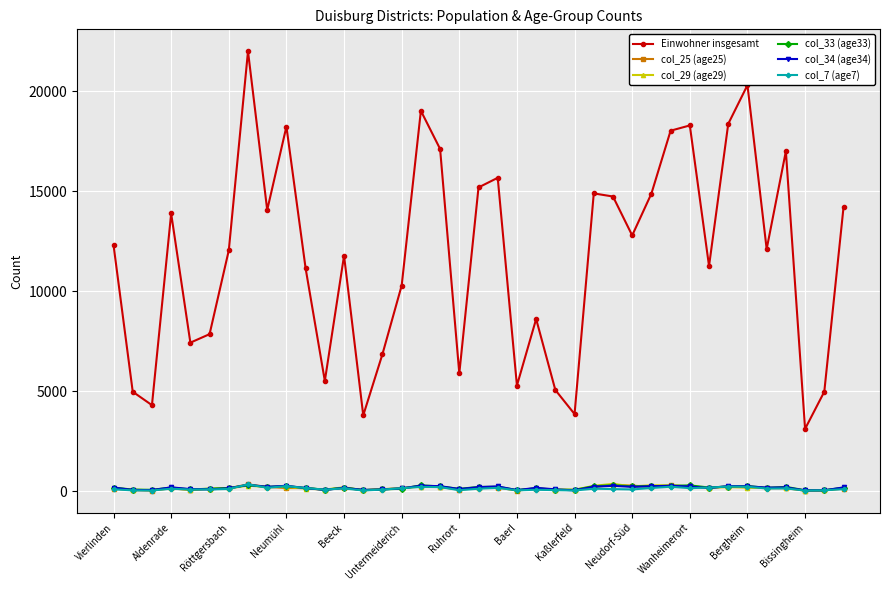

At how many categories does at least one series exceed 8322?

26